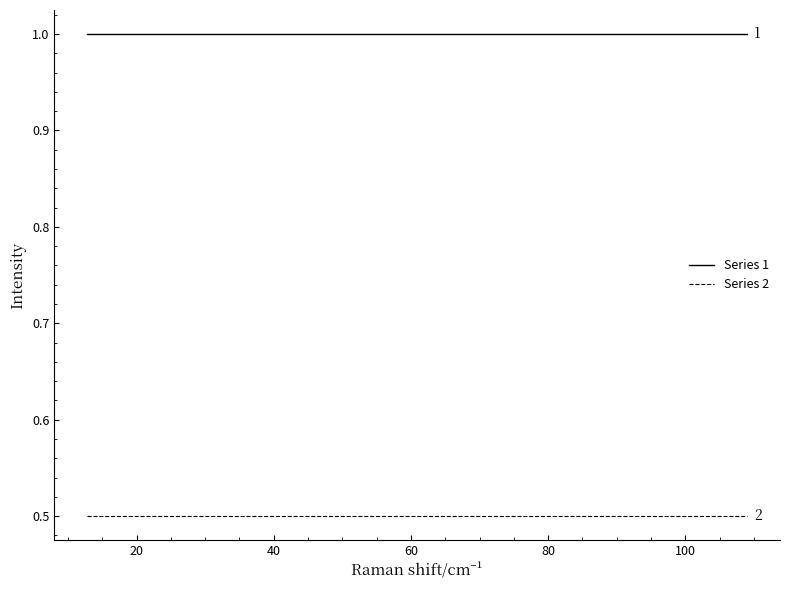

What is the maximum value for Series 1?

1.0